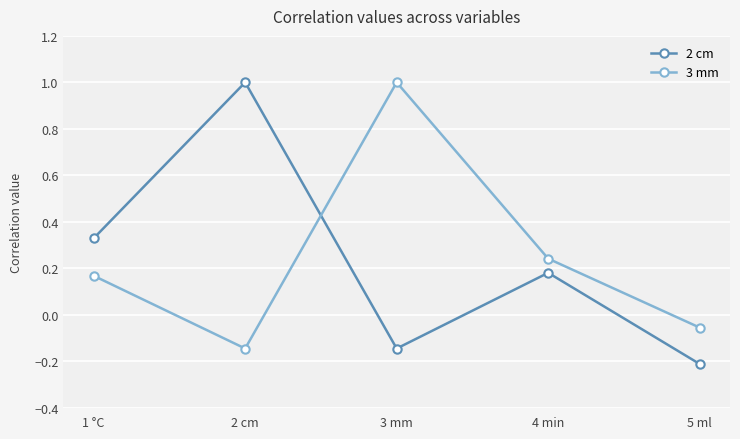

How many categories are shown in the chart?

5